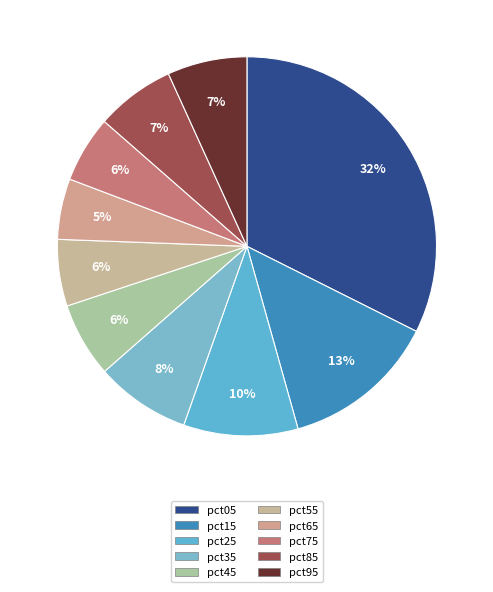

Count the number of slices in the pie.

10